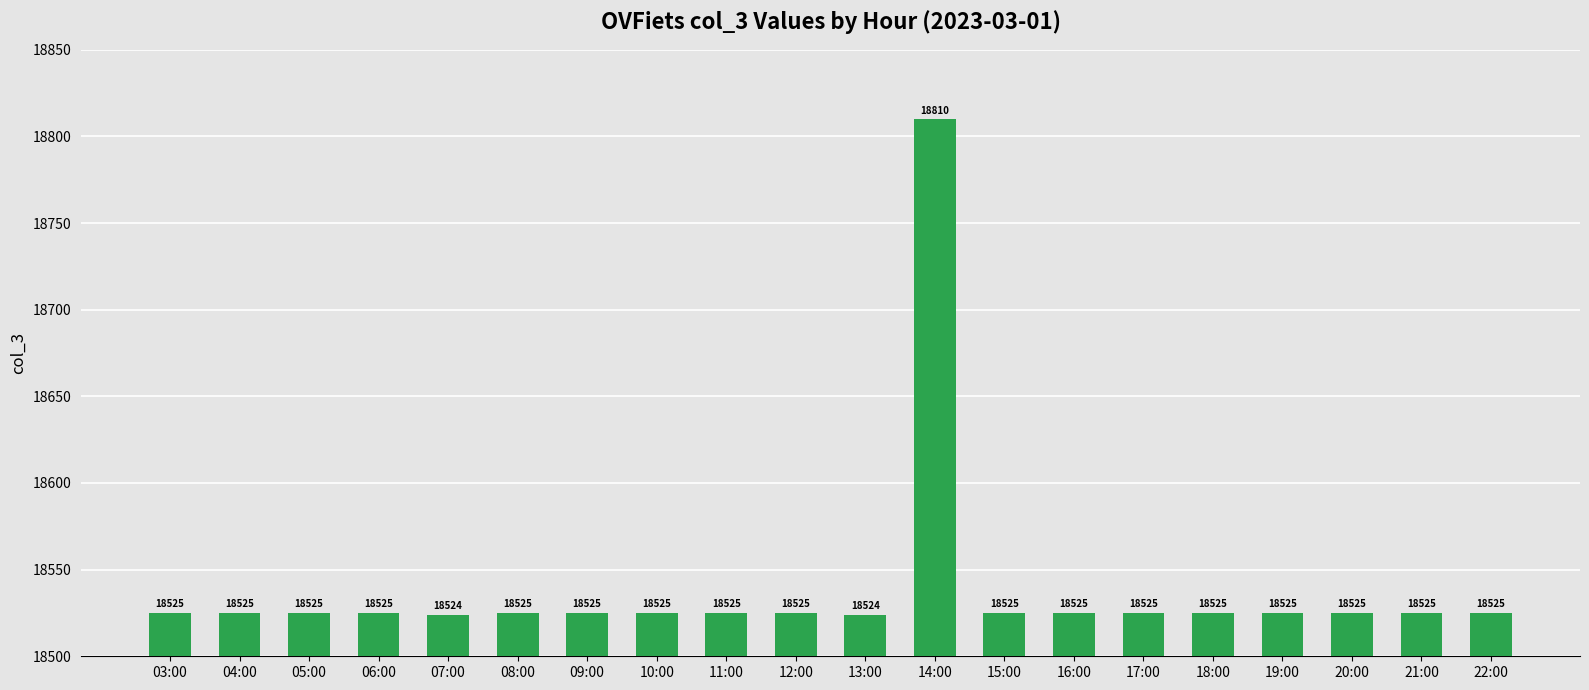

Approximately how many times larger is the value at 08:00 compared to 09:00?

1.0